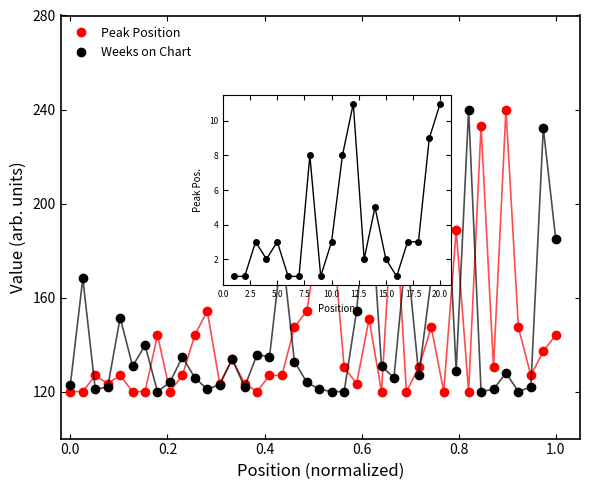

The value of Weeks on Chart at 8 is 120.0. True or false?

True